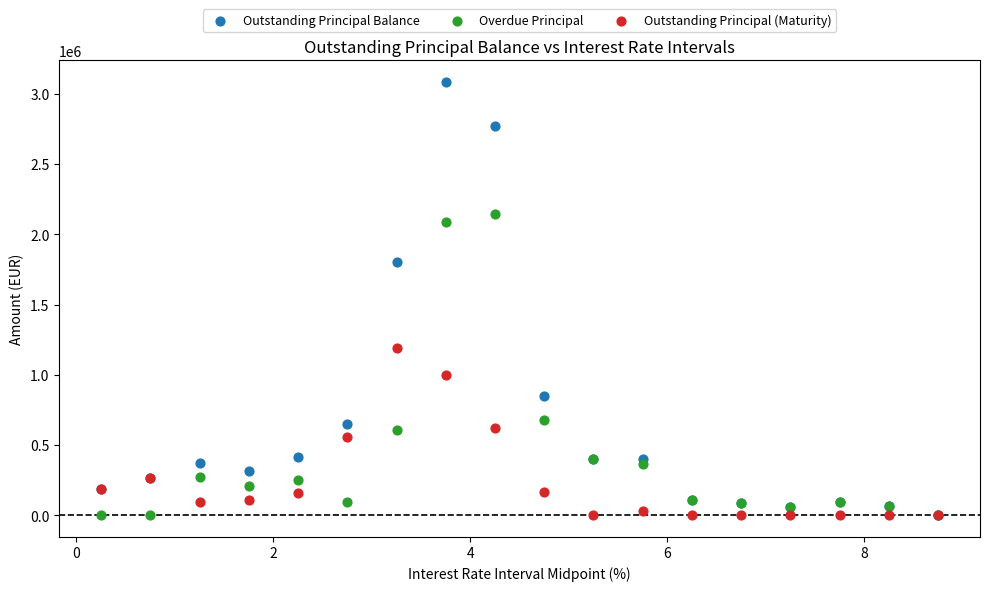

Across all series, what Y value is closest to 1542369?

1799836.8